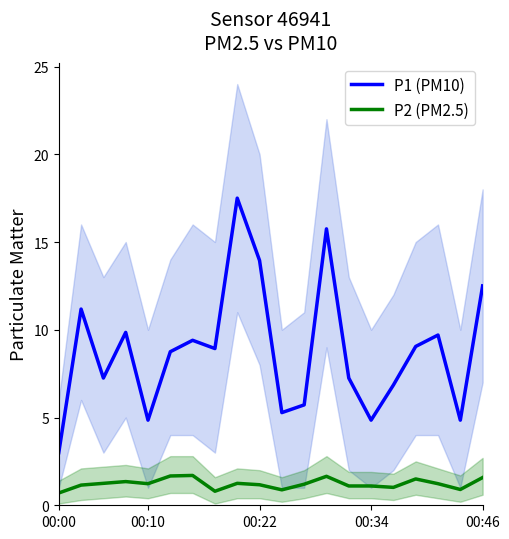

Which series has the largest total across all categories?

P1 (PM10)